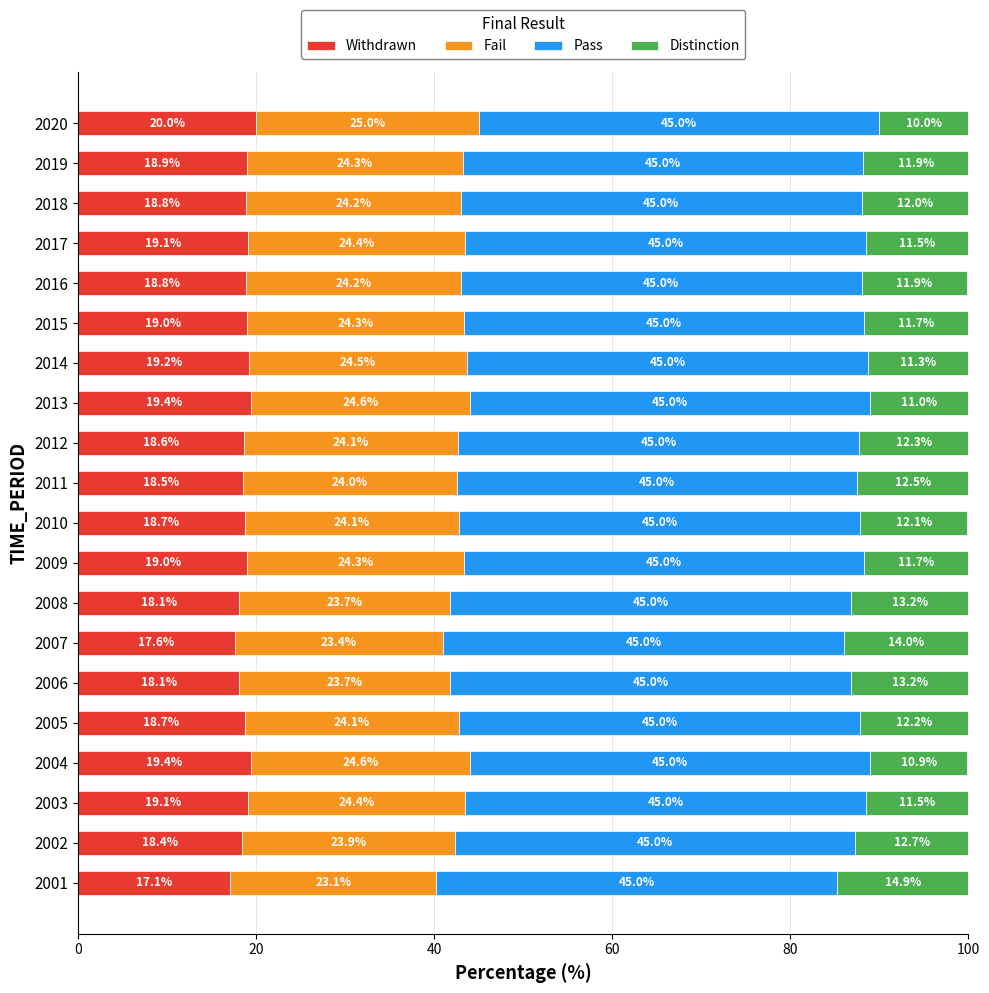

What is the lowest value of the Withdrawn series?

17.1